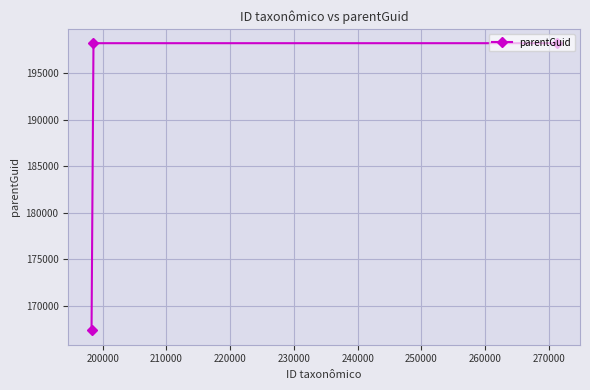

What is the difference between the maximum and minimum values?

30932